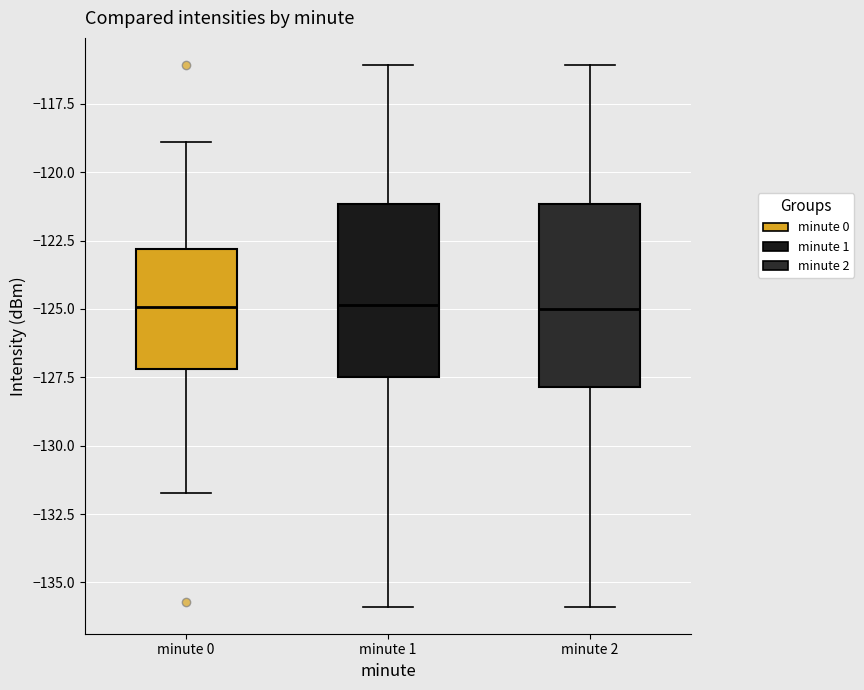

Reading left to right, read every box against the y-axis: the position of its median line, the range the box covers, and the ends of its whiskers. The values are not printed on the chart, so give them approximately, as read against the axis.

minute 0: median -125.0, box -127.0 to -123.0, whiskers -131.5 to -119.0
minute 1: median -125.0, box -127.5 to -121.0, whiskers -136.0 to -116.0
minute 2: median -125.0, box -128.0 to -121.0, whiskers -136.0 to -116.0